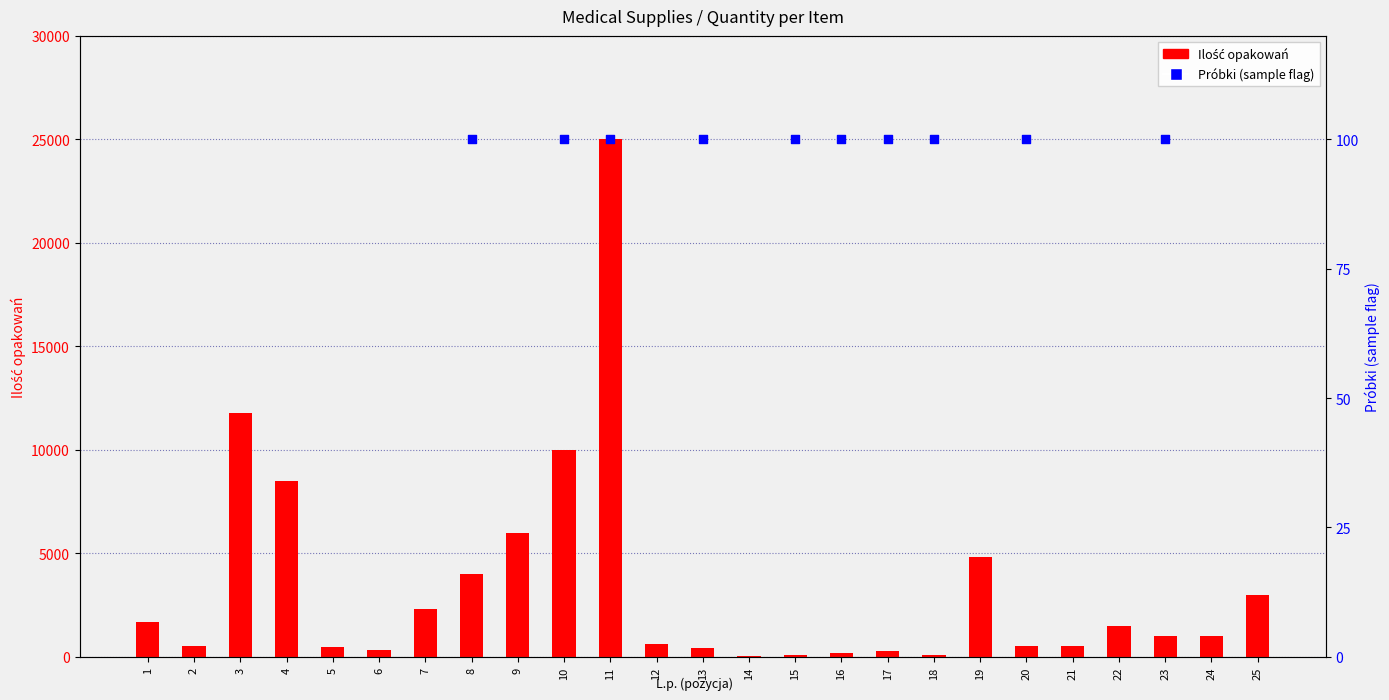

Approximately how many times larger is the value at 6 compared to 5?

0.8